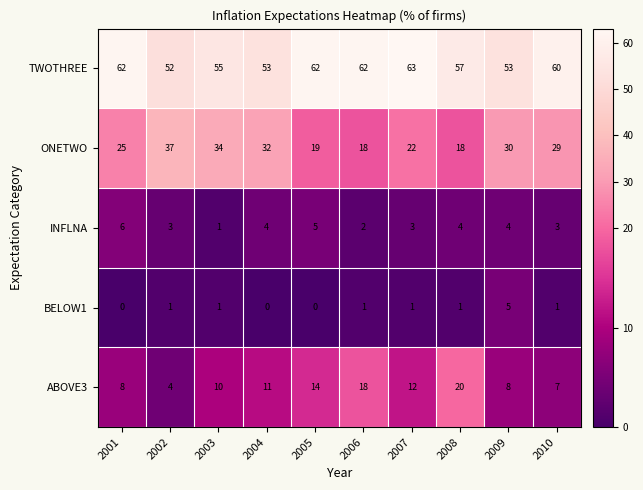

At how many categories does at least one series exceed 33?

10